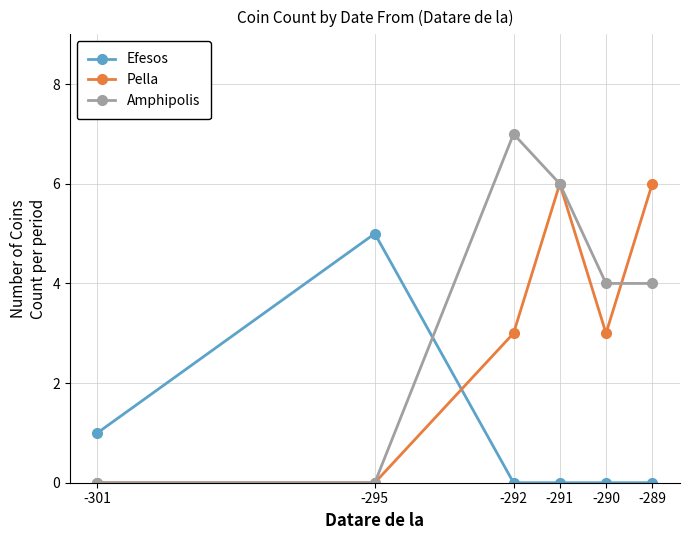

What is the maximum value shown in the chart?

7